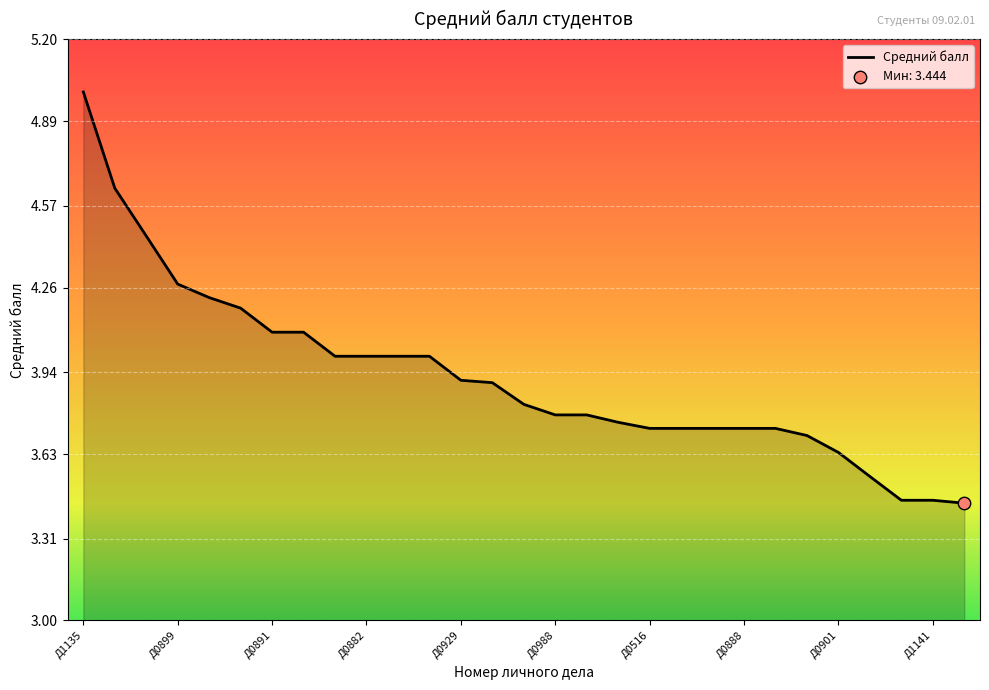

What is the difference between the maximum and minimum values?

1.6